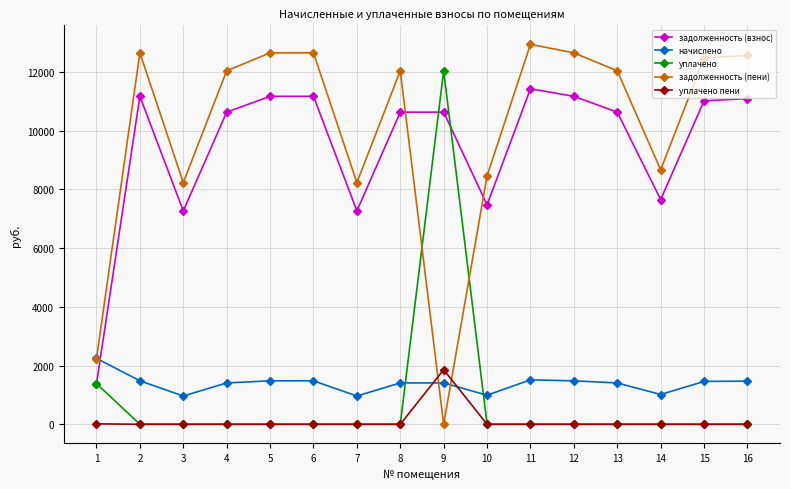

True or false: уплачено has more than 0 points higher than both neighbors.

True